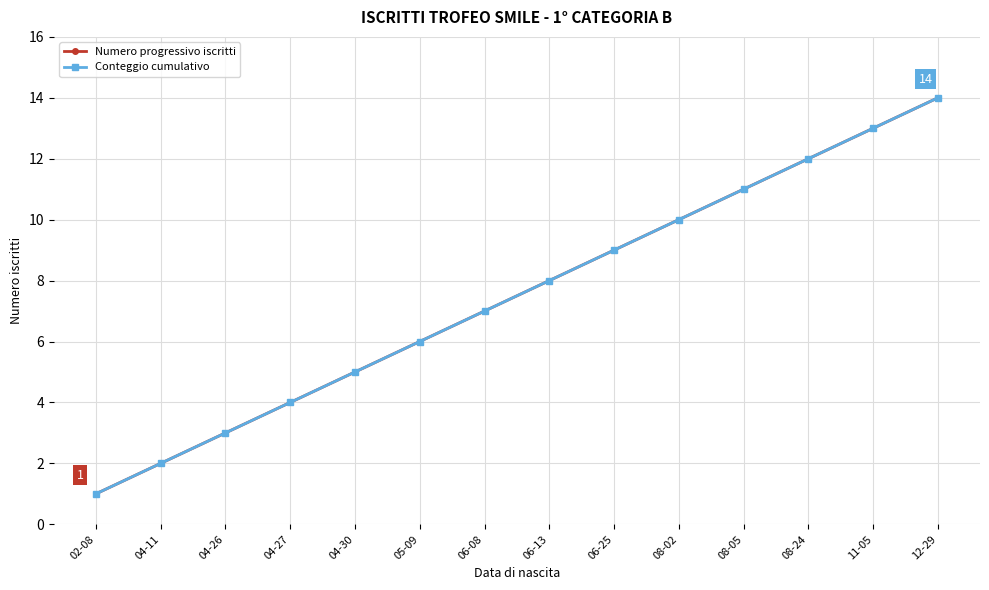

True or false: Conteggio cumulativo and Numero progressivo iscritti cross at least once.

False